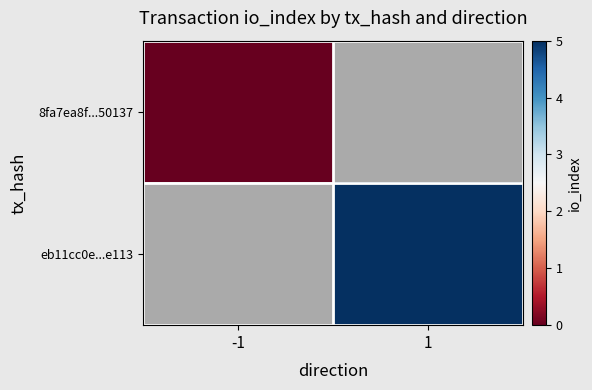

At which label does 8fa7ea8f...50137 reach its minimum?

-1